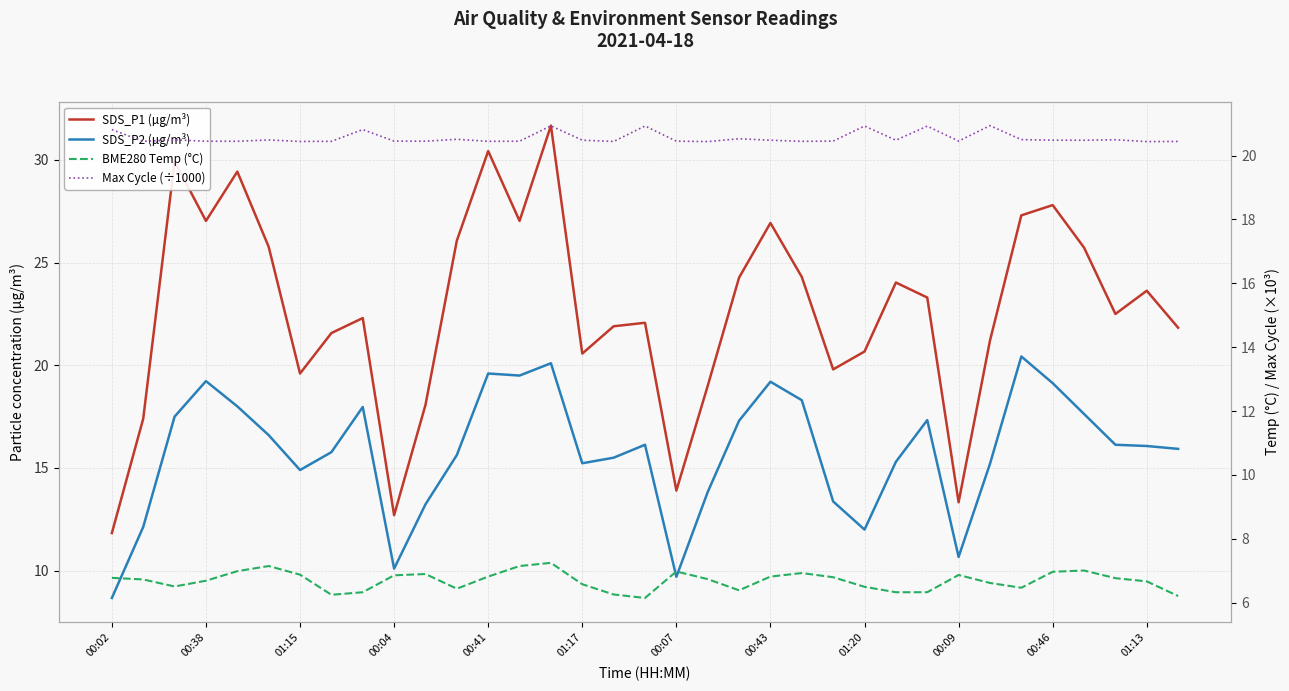

What position from the left is 14?

15